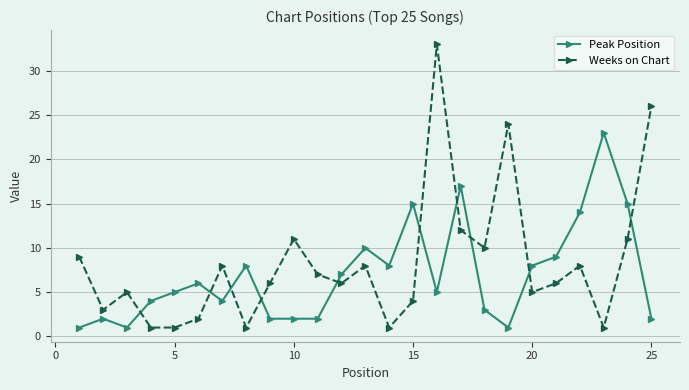

After their last crossing, which series has the higher values: Peak Position or Weeks on Chart?

Weeks on Chart